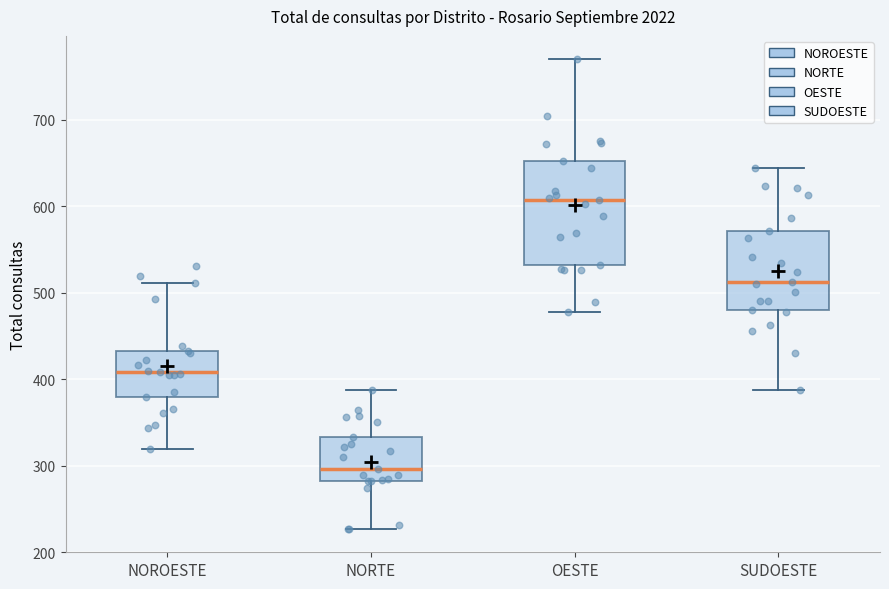

Reading left to right, read every box against the y-axis: the position of its median line, the range the box covers, and the ends of its whiskers. The values are not printed on the chart, so give them approximately, as read against the axis.

NOROESTE: median 410, box 380 to 430, whiskers 320 to 510
NORTE: median 300, box 280 to 330, whiskers 230 to 390
OESTE: median 610, box 530 to 650, whiskers 480 to 770
SUDOESTE: median 510, box 480 to 570, whiskers 390 to 640